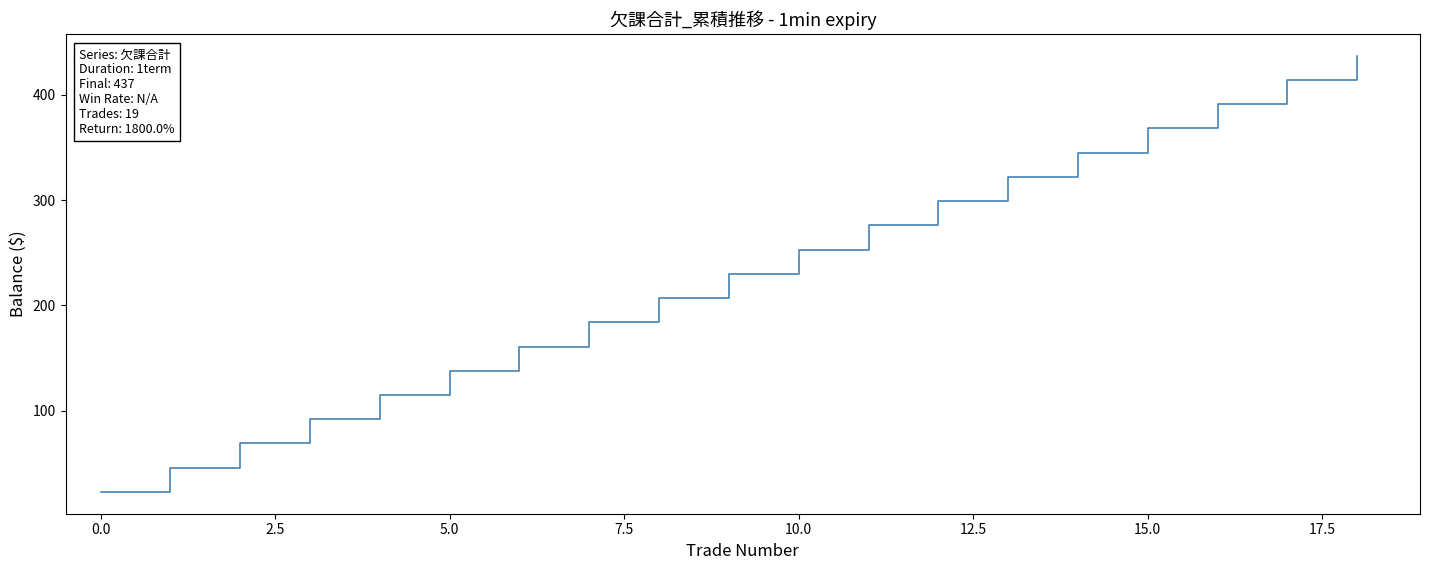

Reading left to right, what are all the values shown in this chart?

23	46	69	92	115	138	161	184	207	230	253	276	299	322	345	368	391	414	437